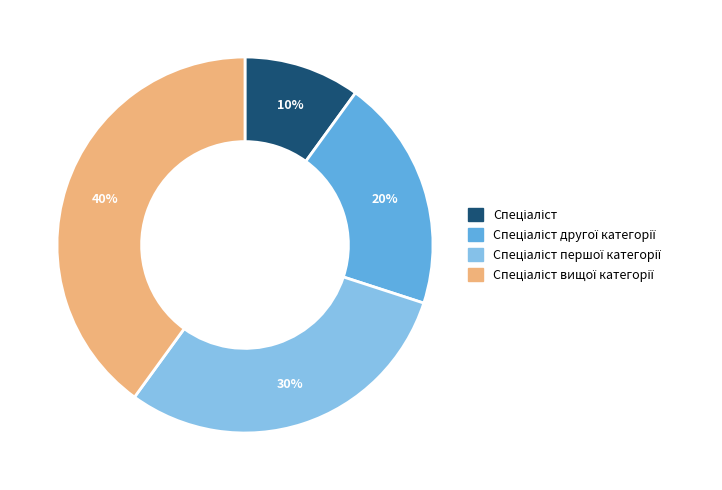

Does any single category account for the majority?

No